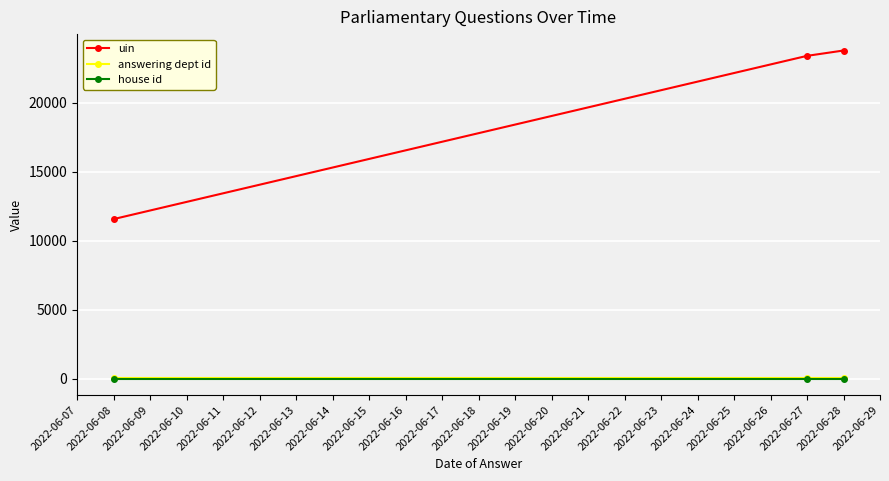

What are all the series names shown in the legend?

uin, answering dept id, house id